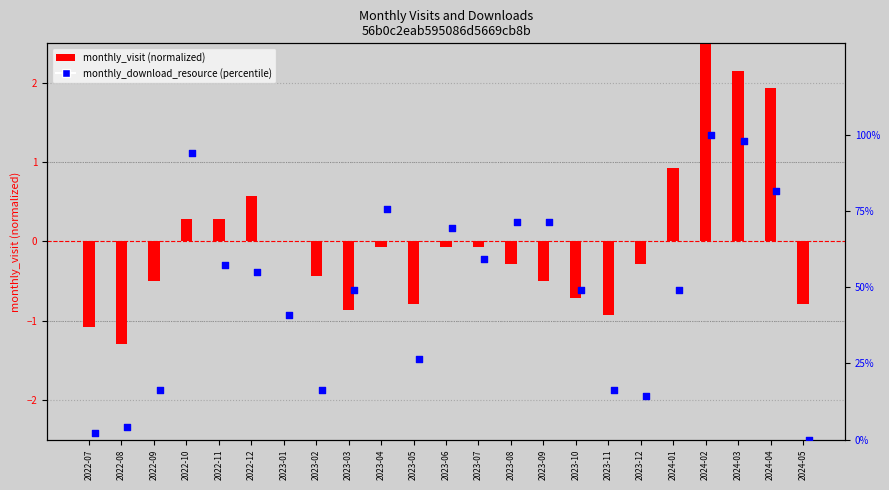

Which series reaches the minimum Y coordinate?

monthly_visit (normalized)